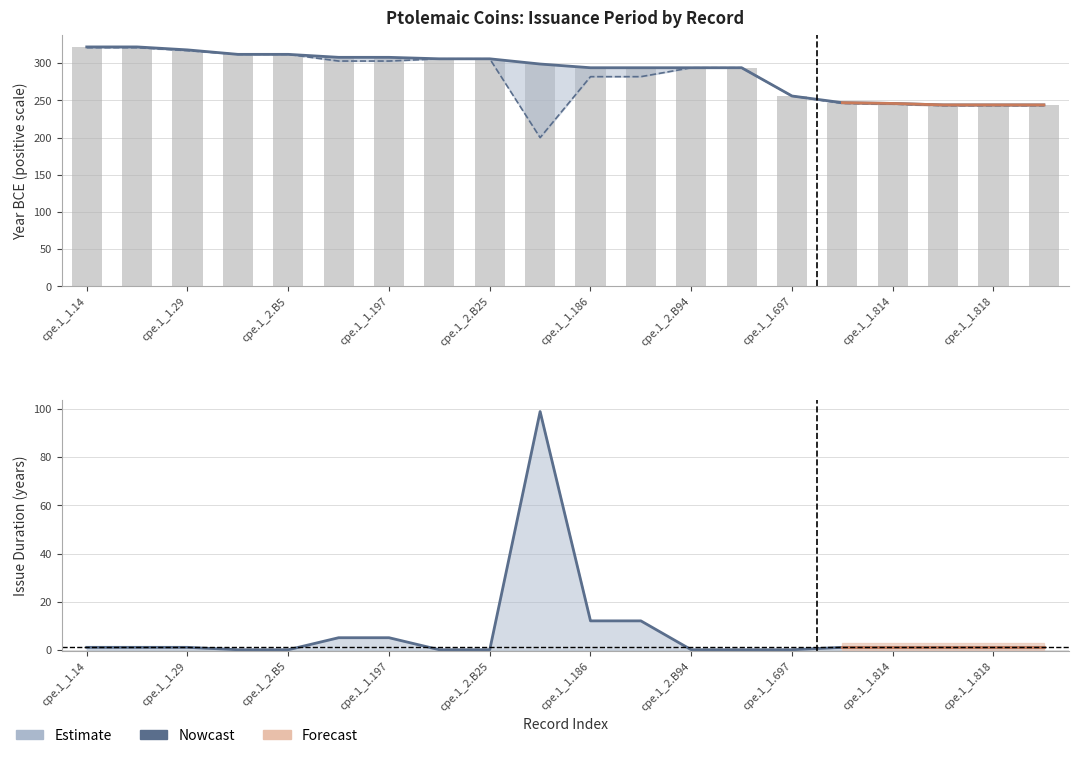

What is the difference between the maximum and minimum values in the Duration (years) series?

99